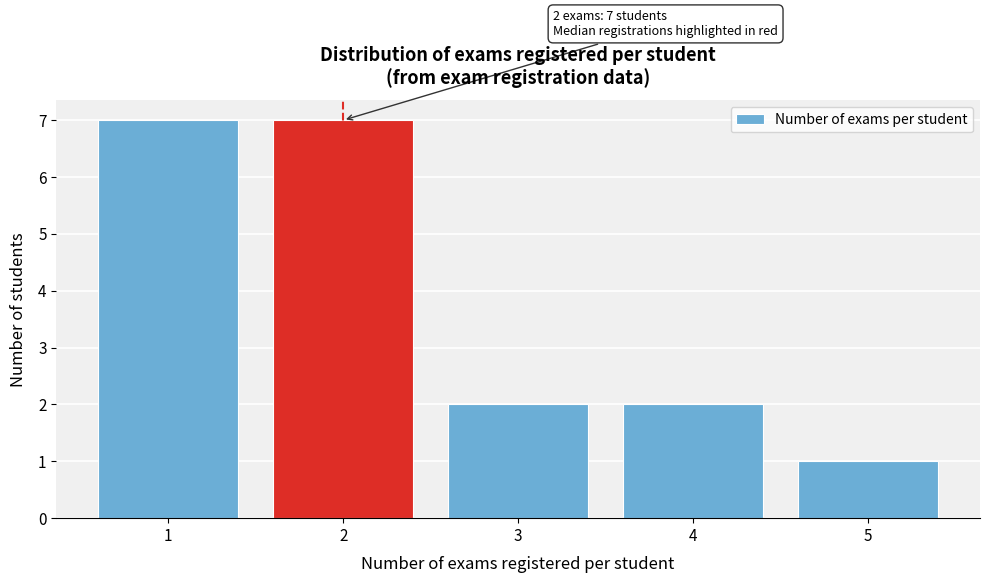

Reading right to left, list all the values displayed in this chart.

1	2	2	7	7